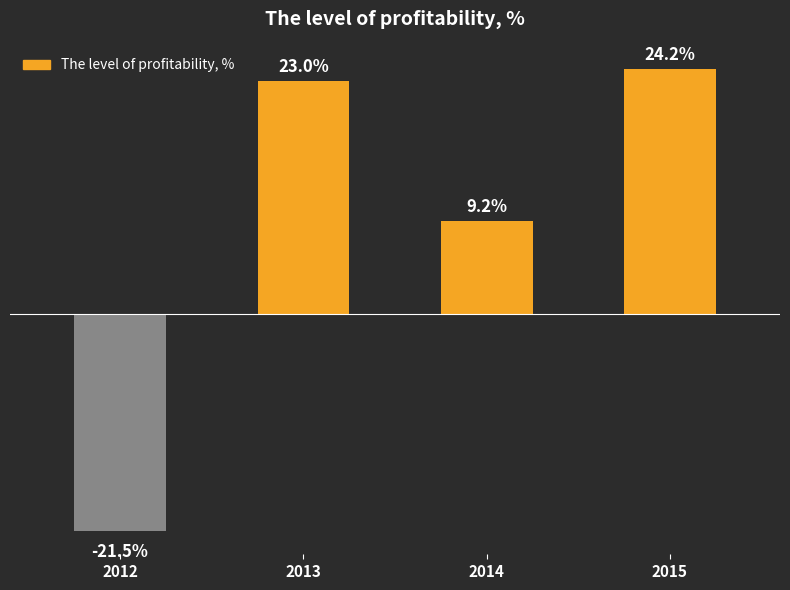

List the labels in order of value, smallest first.

2012, 2014, 2013, 2015